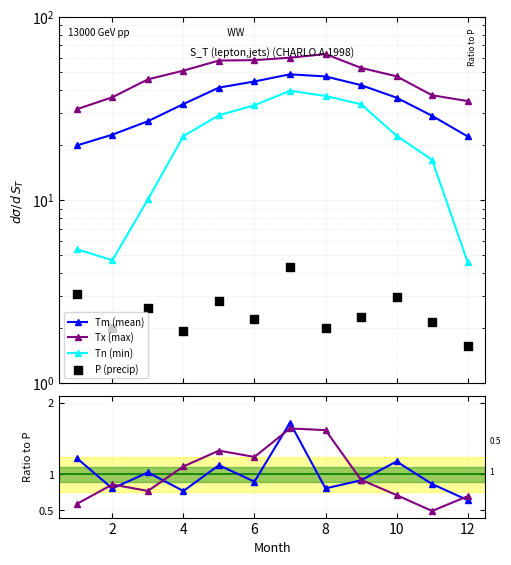

Which series has the largest total across all categories?

Tx (max)